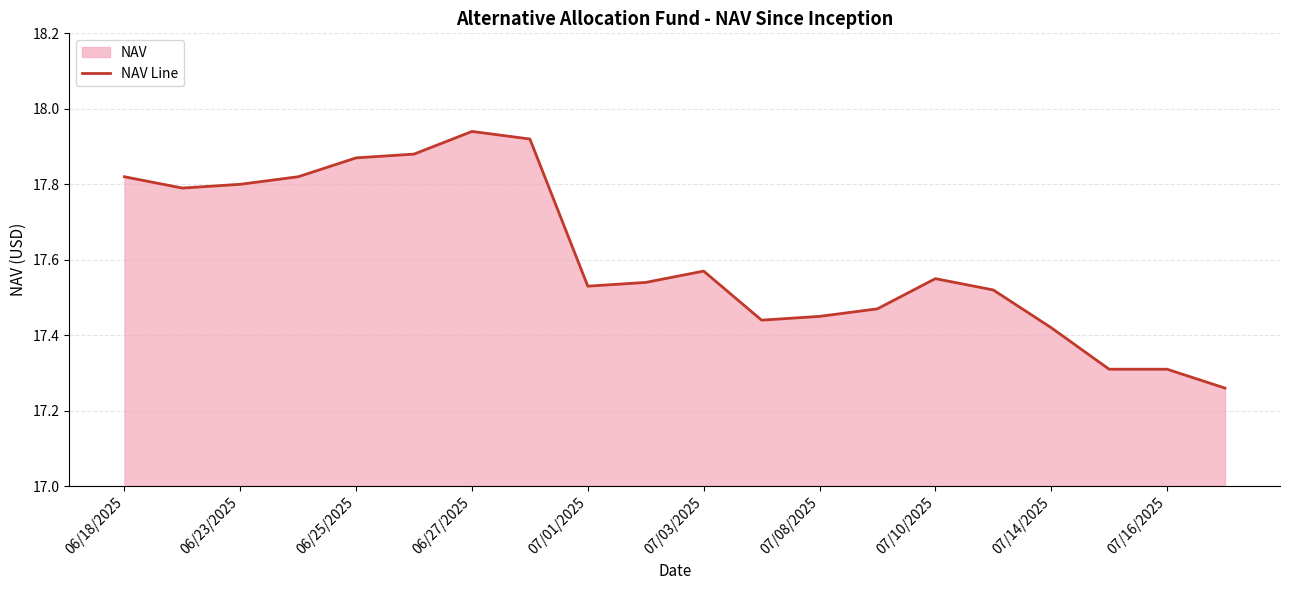

True or false: the data has more than 0 interior local peaks.

True